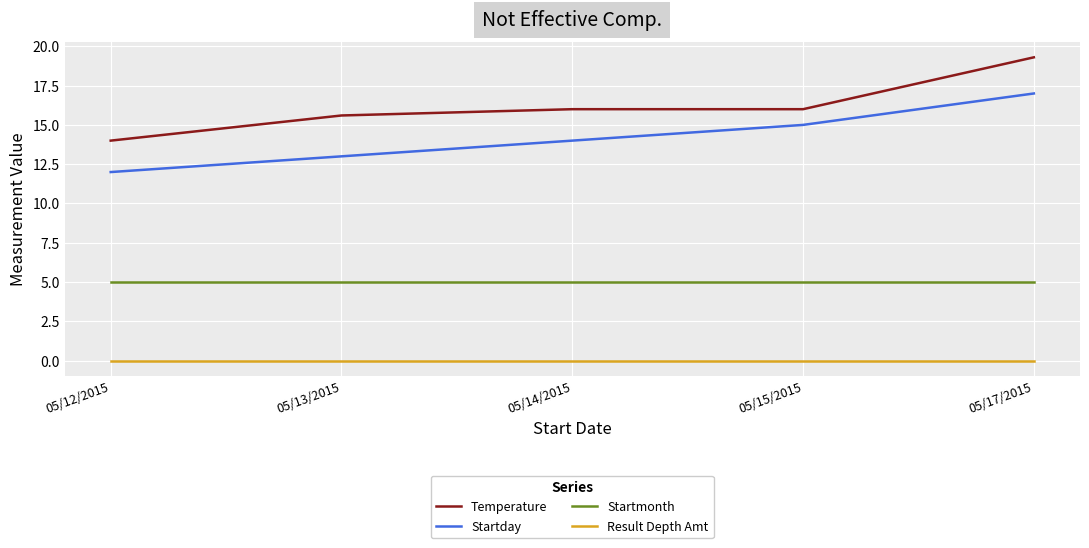

Reading left to right, list all the values displayed in this chart.

Temperature: 14.0	15.6	16.0	16.0	19.3
Startday: 12.0	13.0	14.0	15.0	17.0
Startmonth: 5.0	5.0	5.0	5.0	5.0
Result Depth Amt: 0.0	0.0	0.0	0.0	0.0